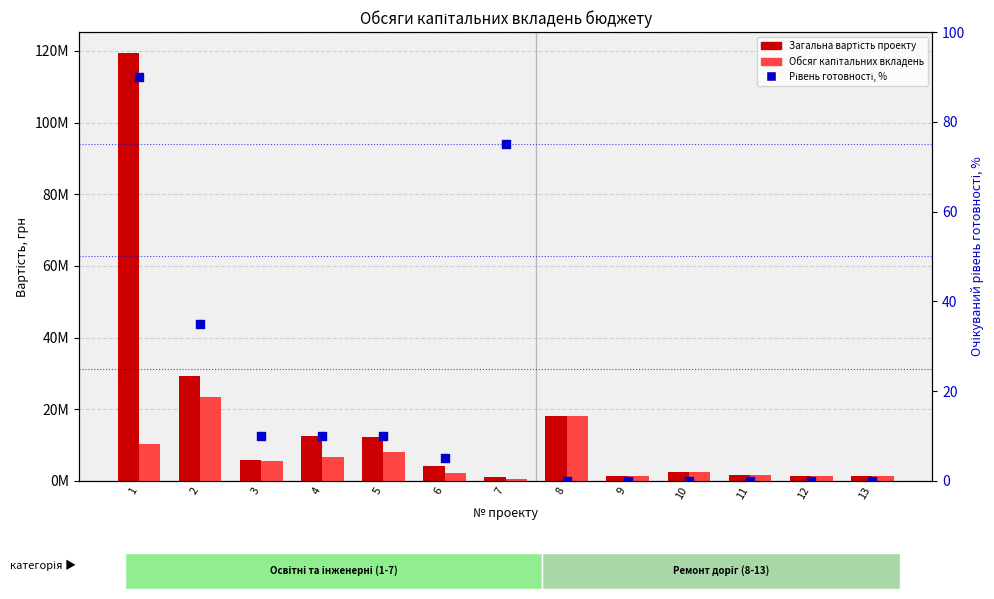

Which series contains the highest Y value?

Загальна вартість проекту